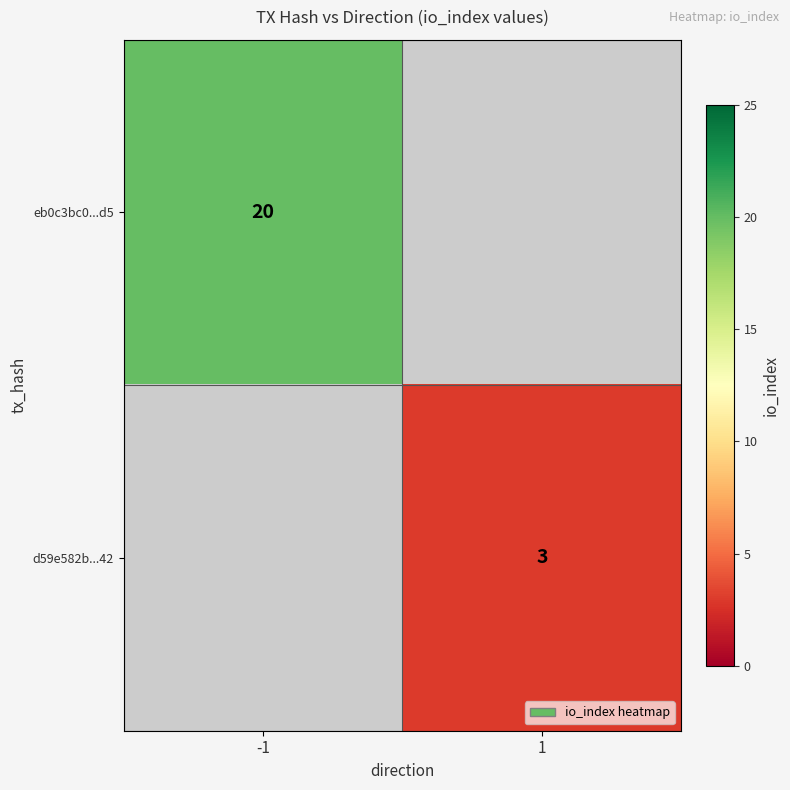

The d59e582b...42 series shows 1 at 1. True or false?

False